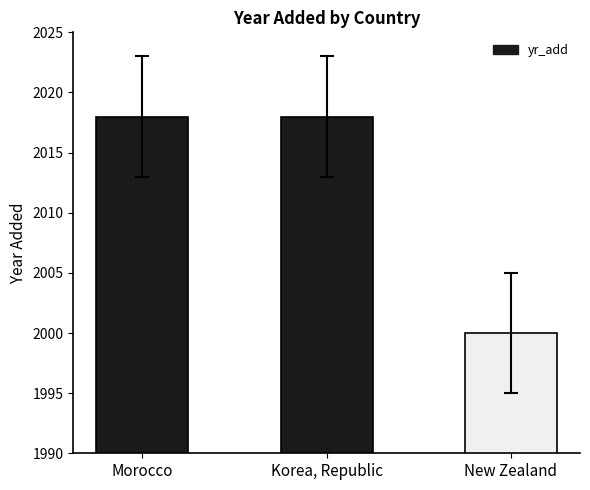

Which has a higher value, Korea, Republic or New Zealand?

Korea, Republic